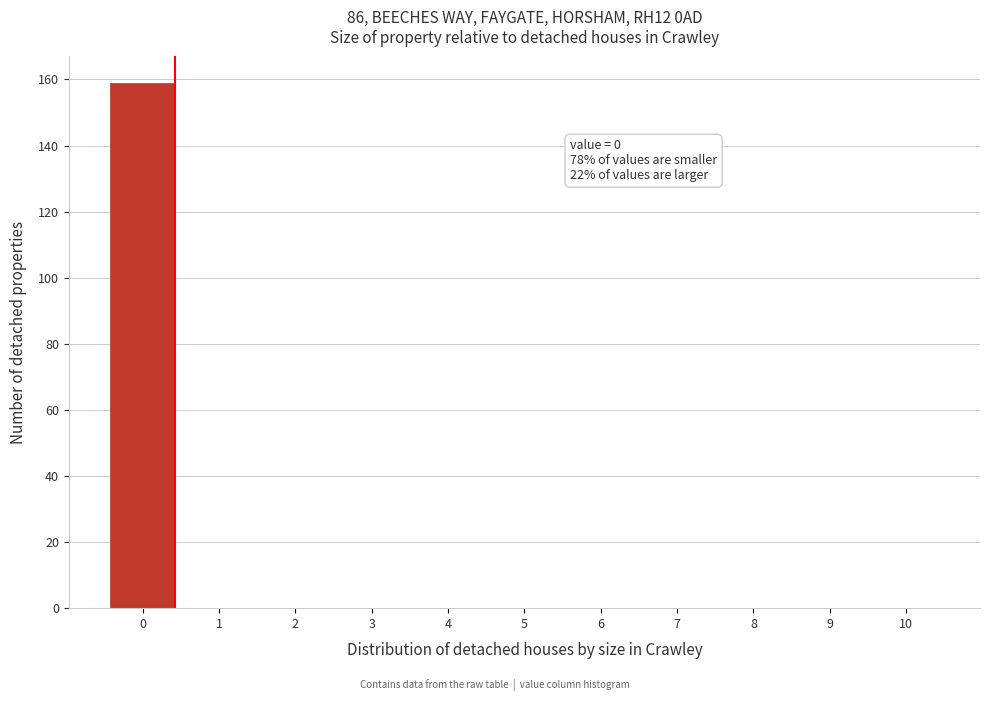

Reading right to left, what are all the values shown in this chart?

10=0	9=0	8=0	7=0	6=0	5=0	4=0	3=0	2=0	1=0	0=159